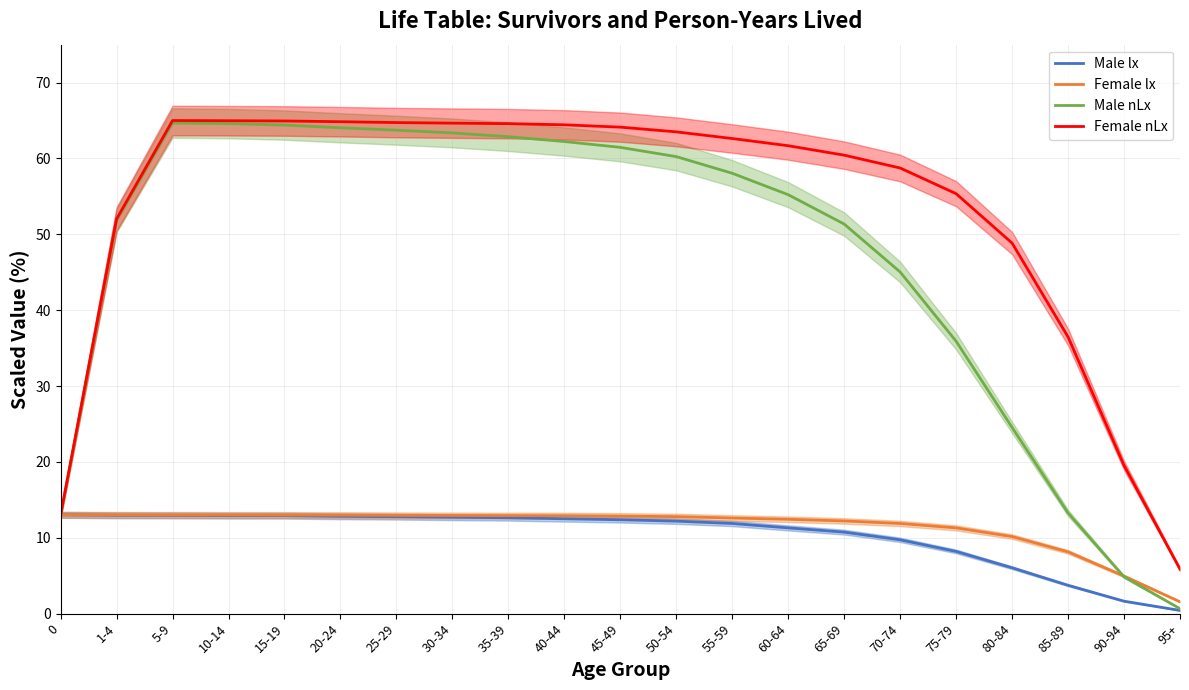

What is the difference between the Male nLx values at 25-29 and 5-9?

0.9